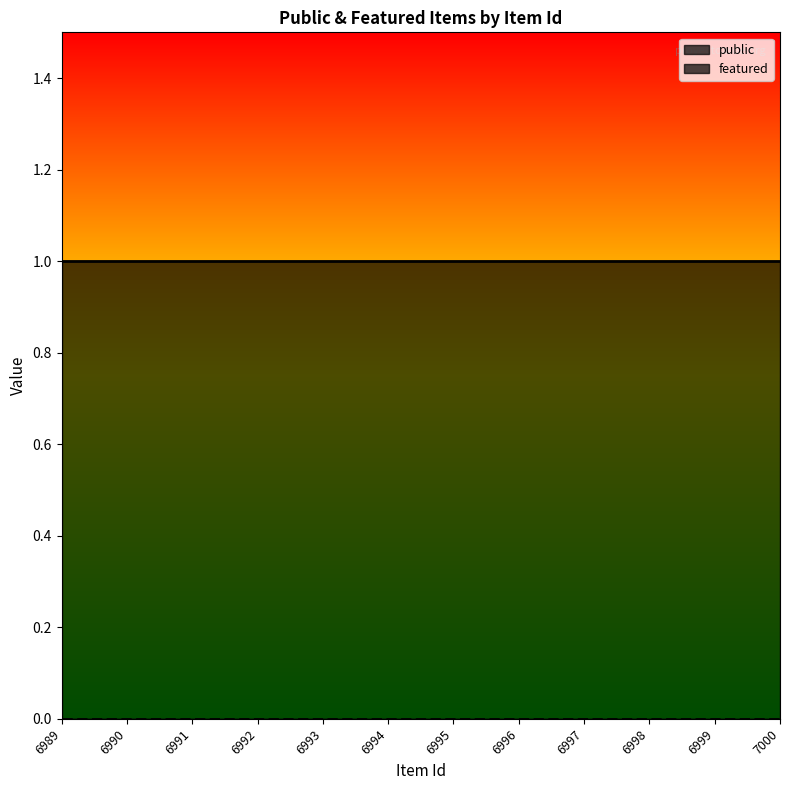

Rank the categories by featured value from lowest to highest.

6989, 6990, 6991, 6992, 6993, 6994, 6995, 6996, 6997, 6998, 6999, 7000